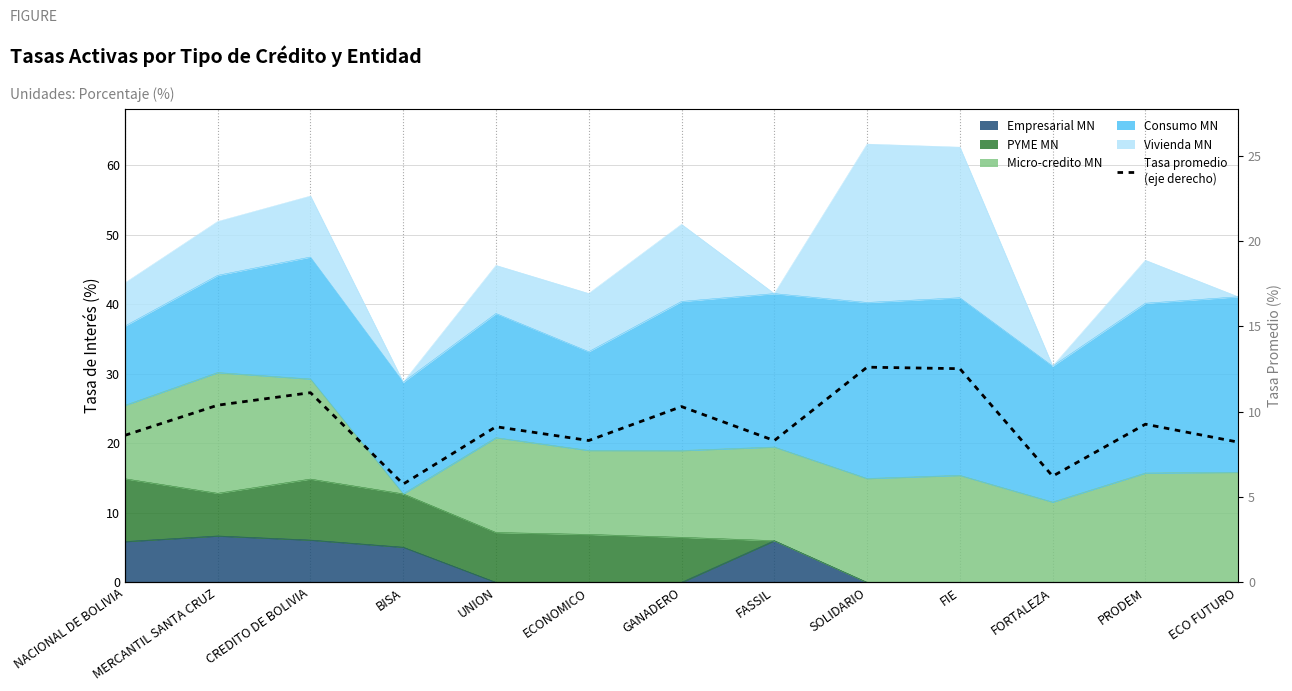

At which category does the data reach its first local valley?

BISA